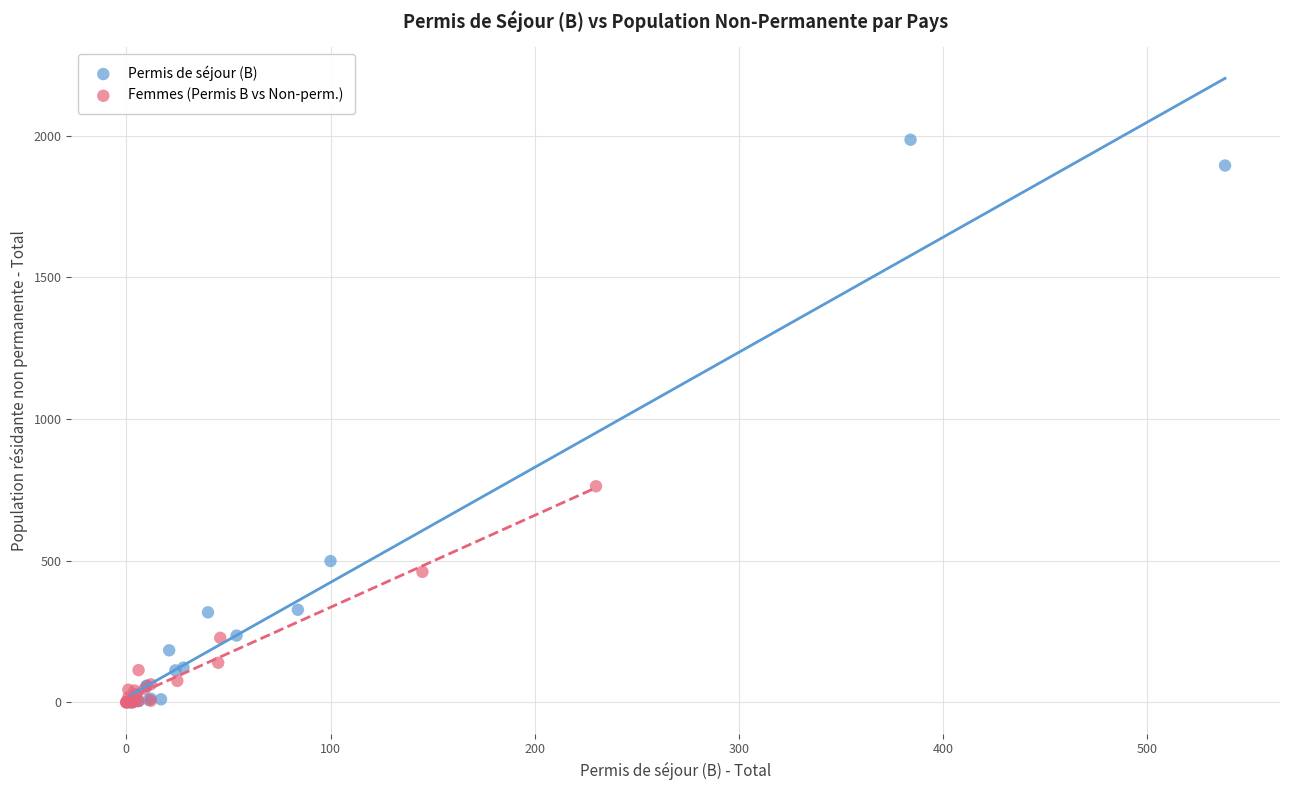

Which series has the largest Y range (max minus min)?

Permis de séjour (B)